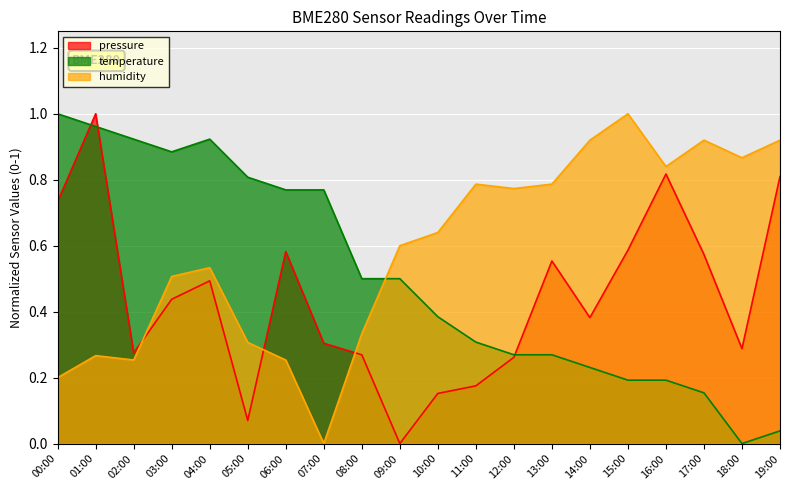

Which series has the largest range (max minus min)?

pressure